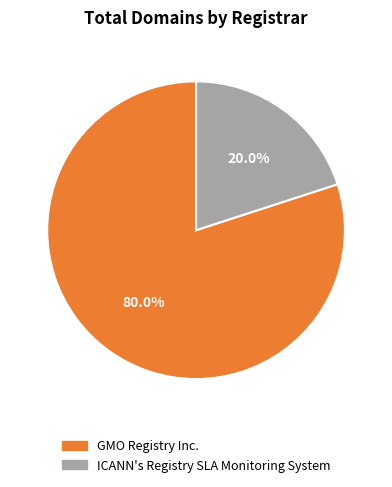

Is there a majority slice in this chart?

Yes